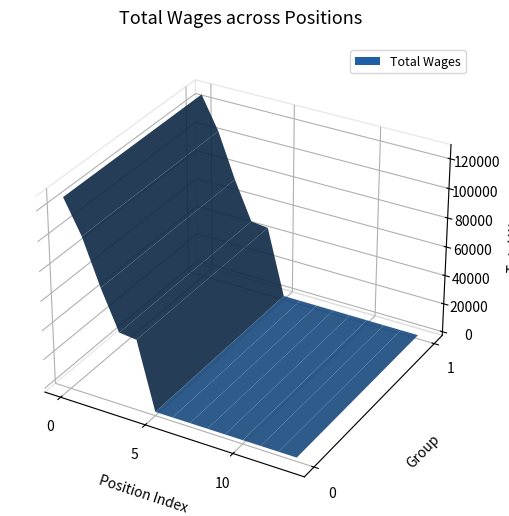

Reading left to right, what are all the values shown in this chart?

First 5 Executive Director=126861	First 5 Program Manager=104516	First 5 Program Specialist=73738	Support Service Analyst I=47204	Office Assistant III=45923	Commissioner - Behavioral Health=0	Commissioner - BOS=0	Commissioner - District 1=0	Commissioner - District 2=0	Commissioner - District 3=0	Commissioner - District 4=0	Commissioner - District 5=0	Commissioner - Health Officer=0	Commissioner - Human Services=0